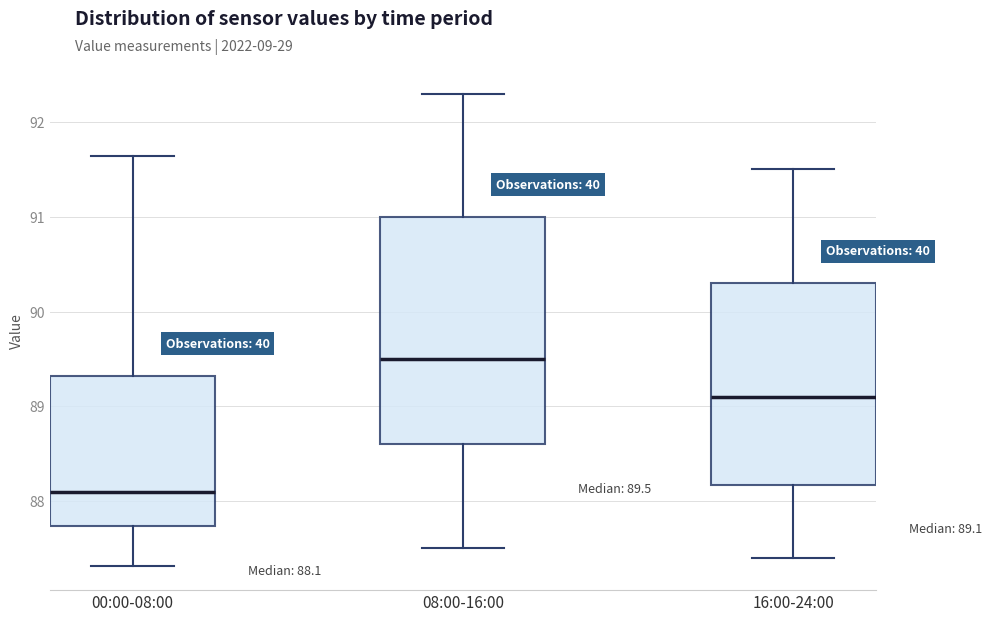

Which box has the lowest median line?

00:00-08:00